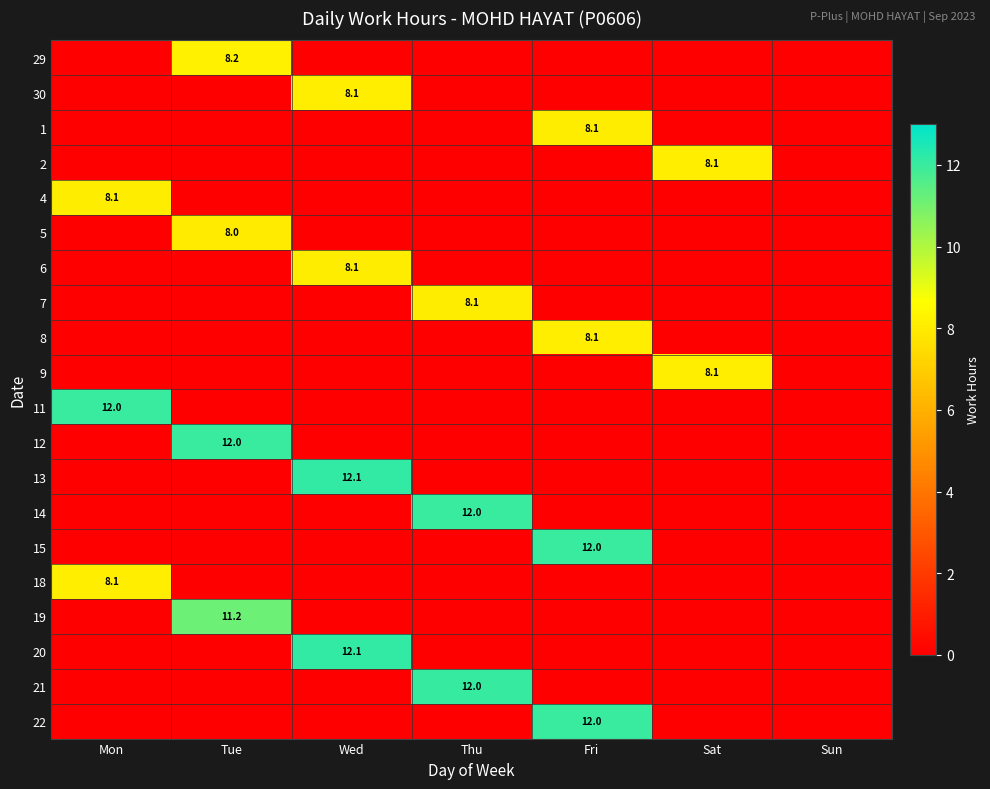

What is the highest value of the 18 series?

8.1